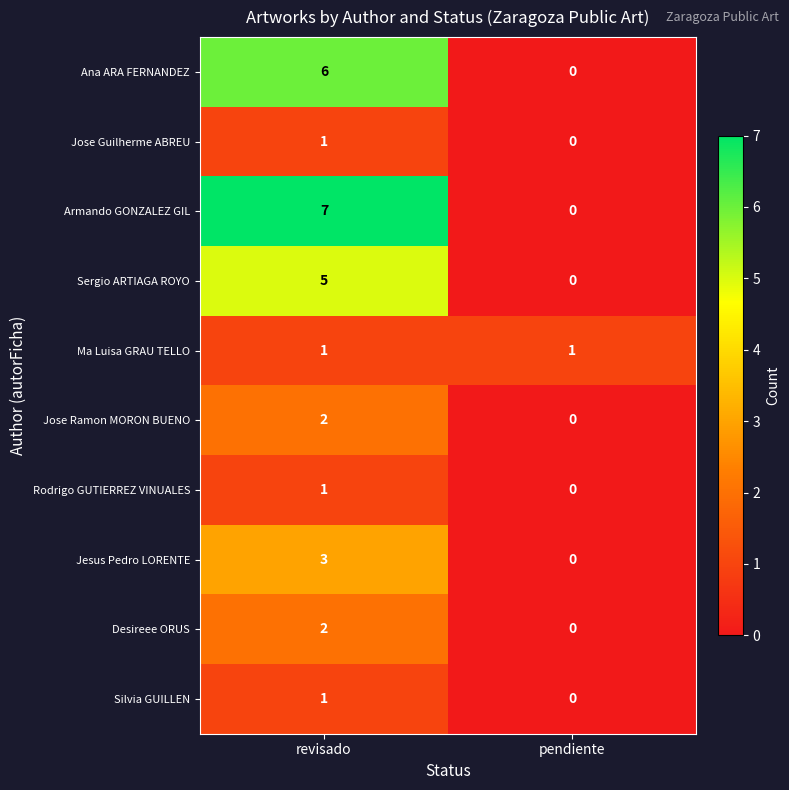

Which series has the widest spread of values?

Armando GONZALEZ GIL